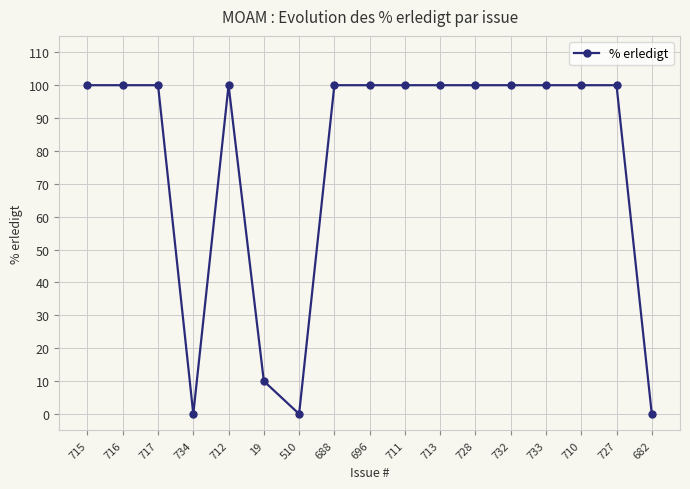

What is the greatest value displayed?

100